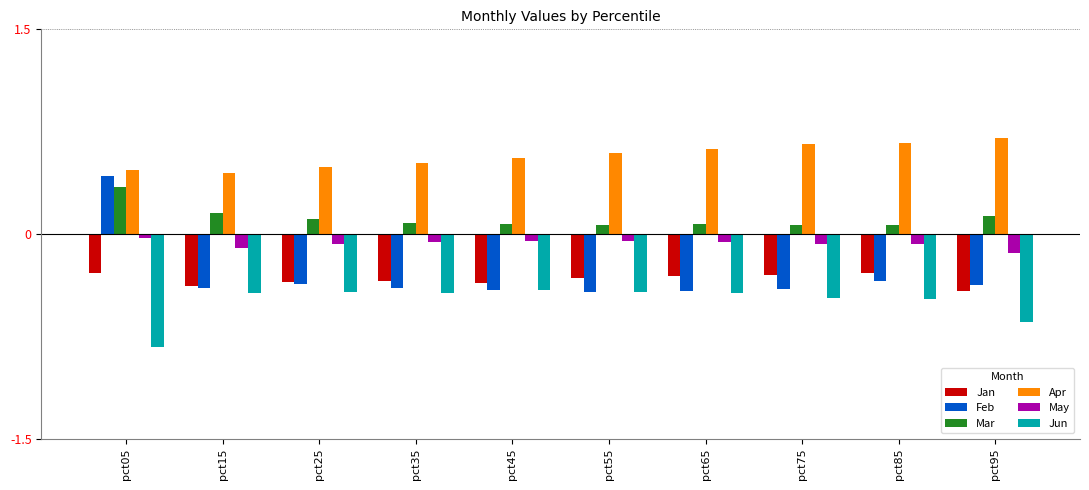

At which category does the chart reach its minimum across all series?

pct05